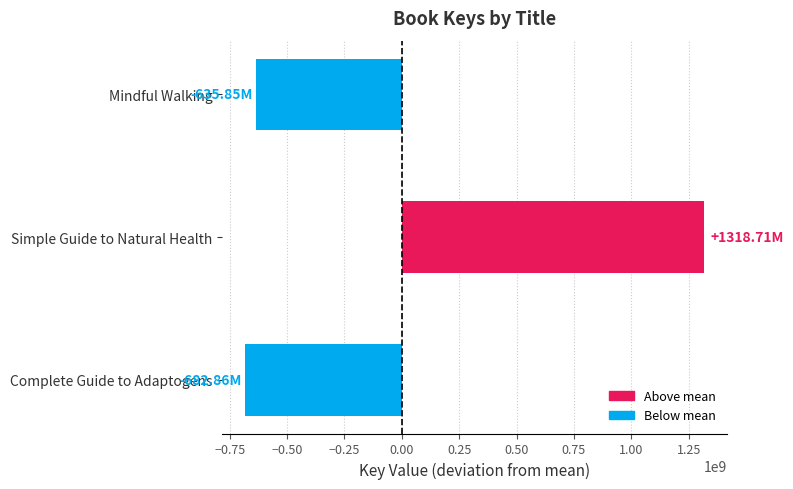

Where is the data nearest to the value 317924520?

Mindful Walking